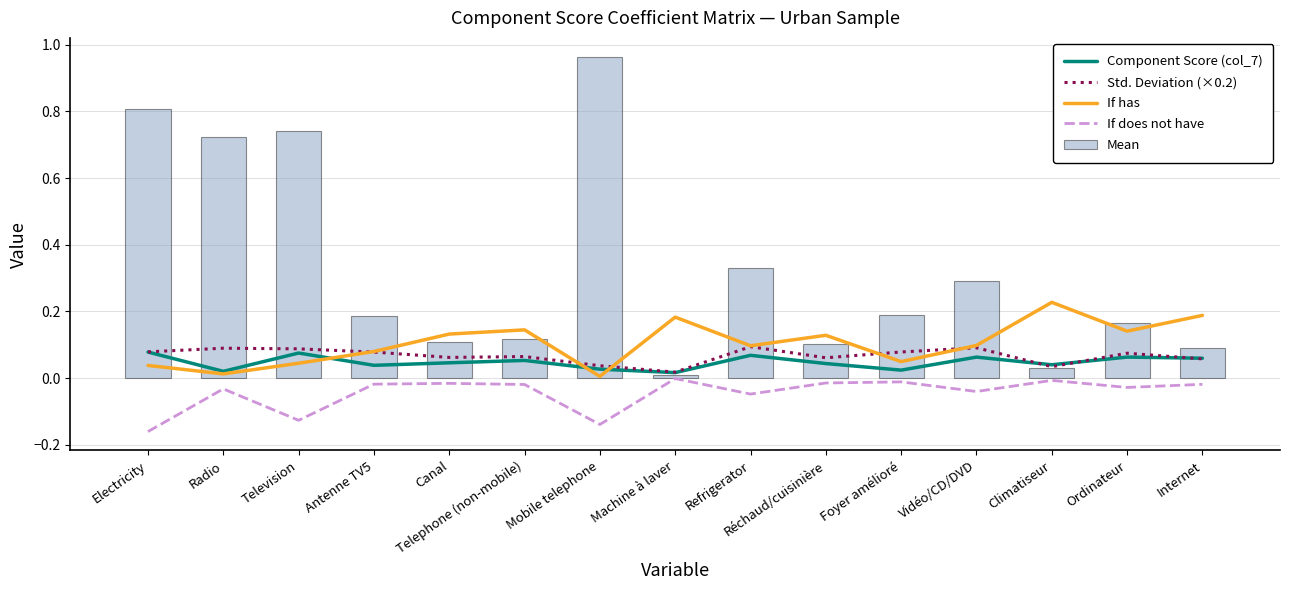

At which label is If has closest to 0?

Mobile telephone